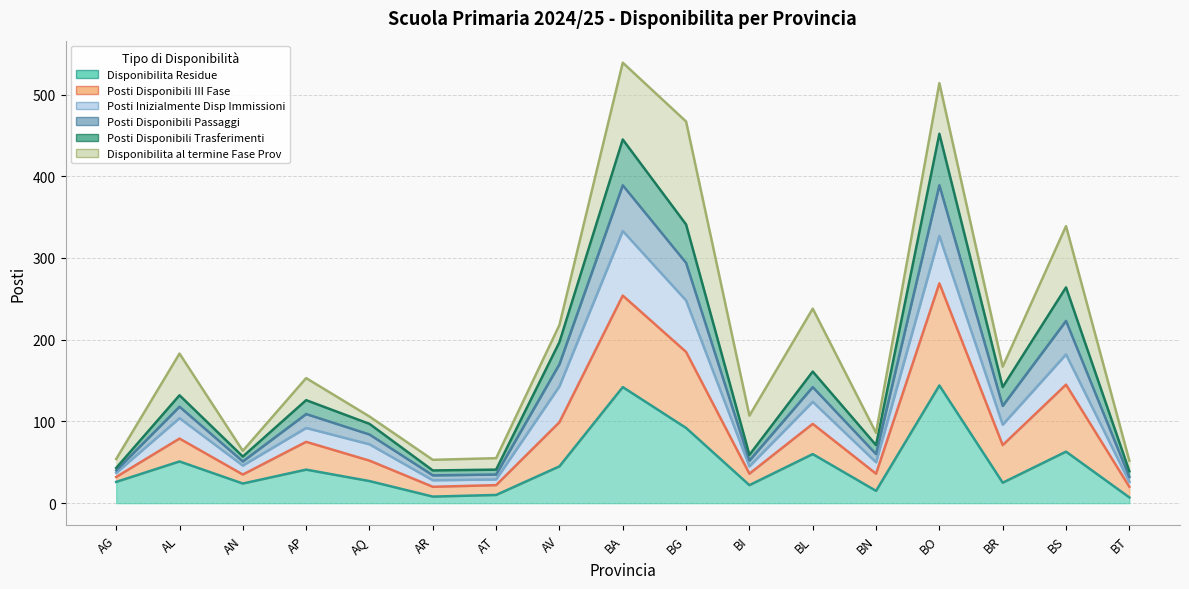

How many interior local valleys does the Posti Disponibili Trasferimenti series have?

5